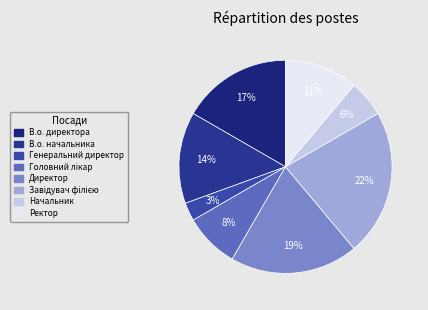

True or false: Начальник accounts for 1% of the total.

False